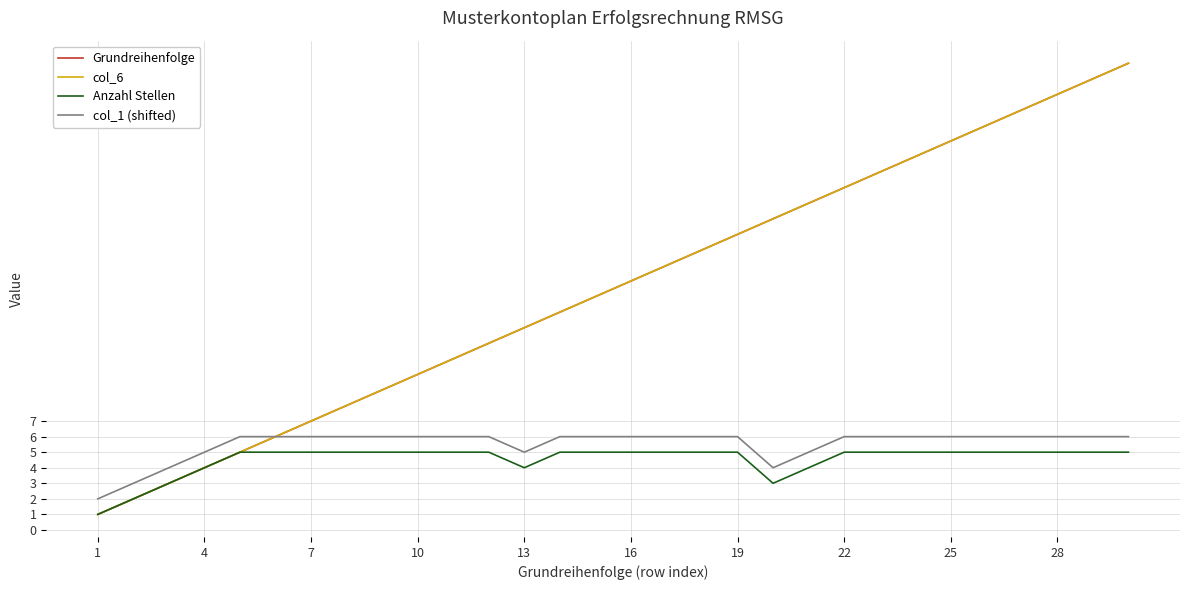

Which series has the largest range (max minus min)?

Grundreihenfolge